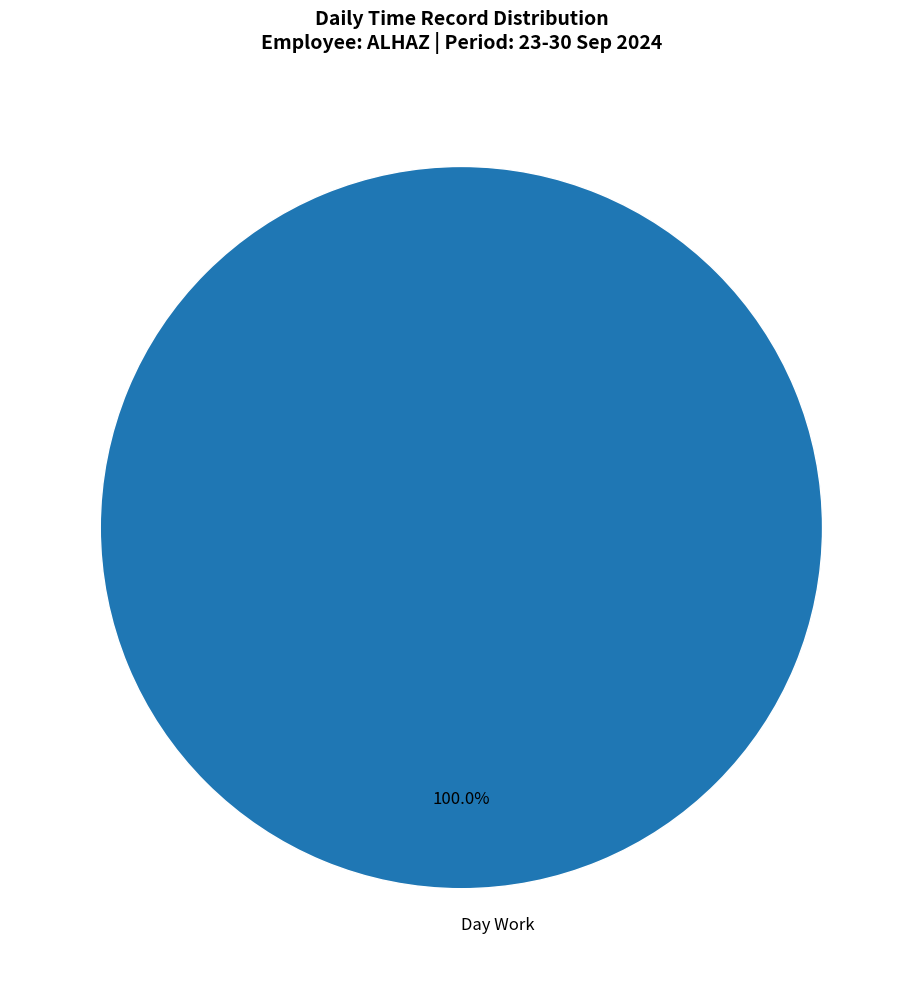

Does Day Work represent more than half of the total?

Yes